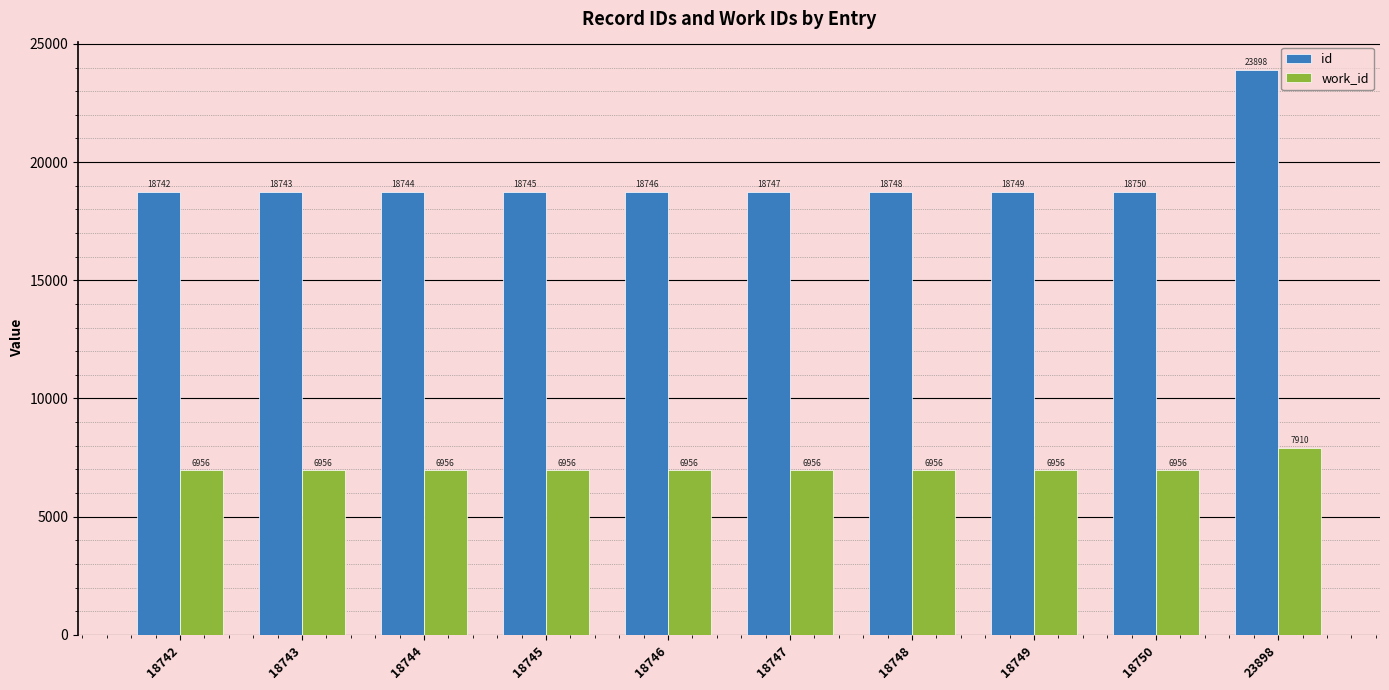

How many categories are shown in the chart?

10